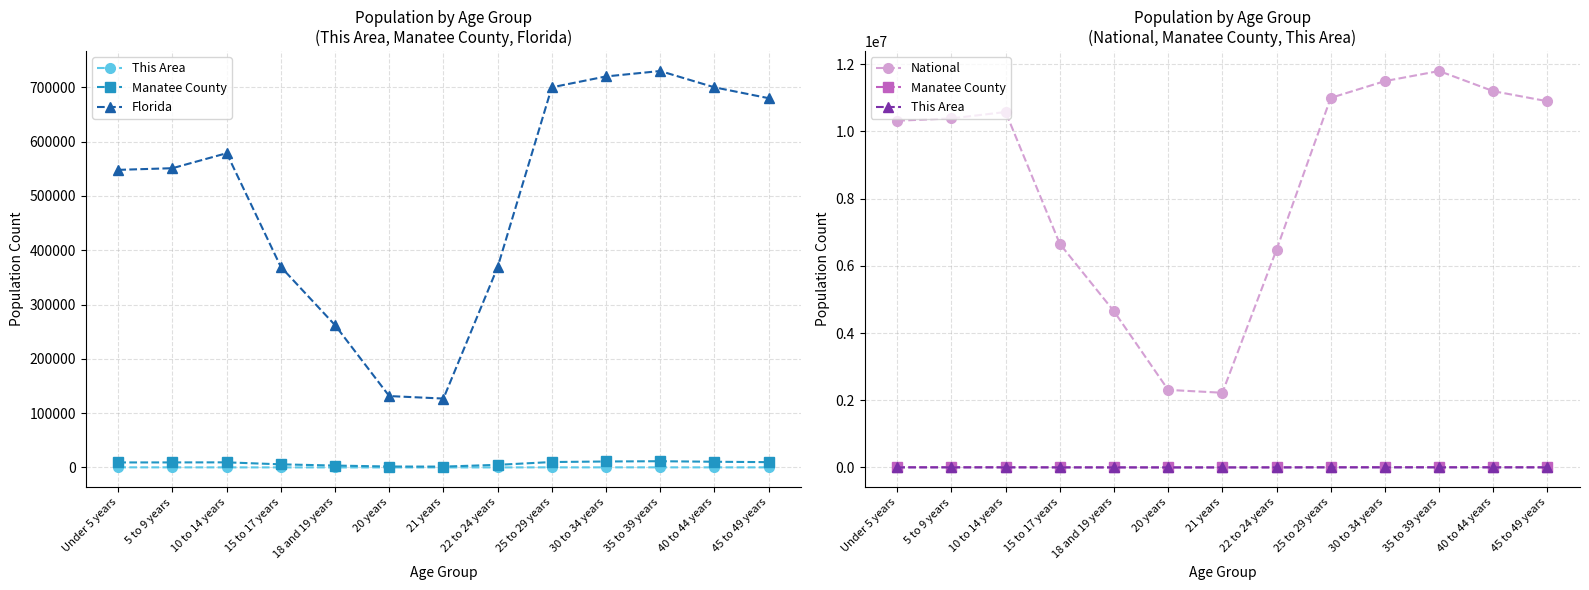

At which category does the chart reach its minimum across all series?

20 years